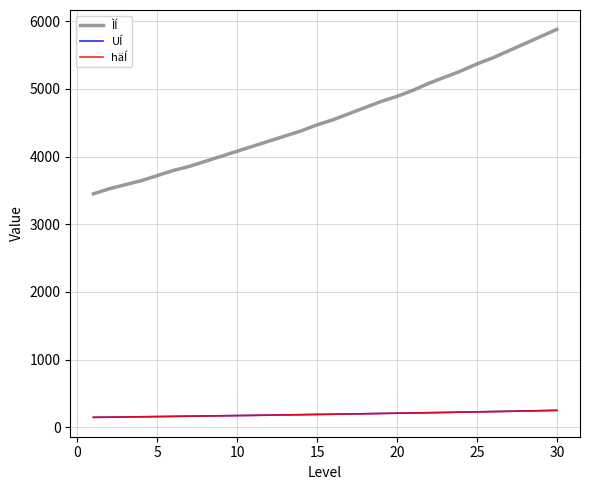

What is the minimum value shown in the chart?

147